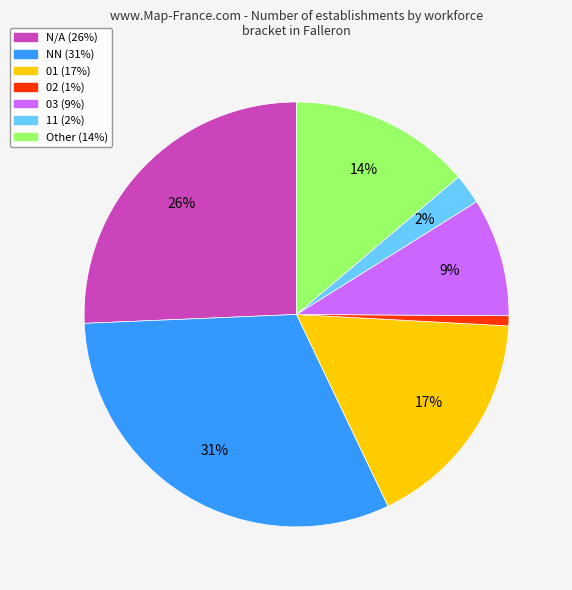

To the nearest percent, what is the average slice percentage?

14%